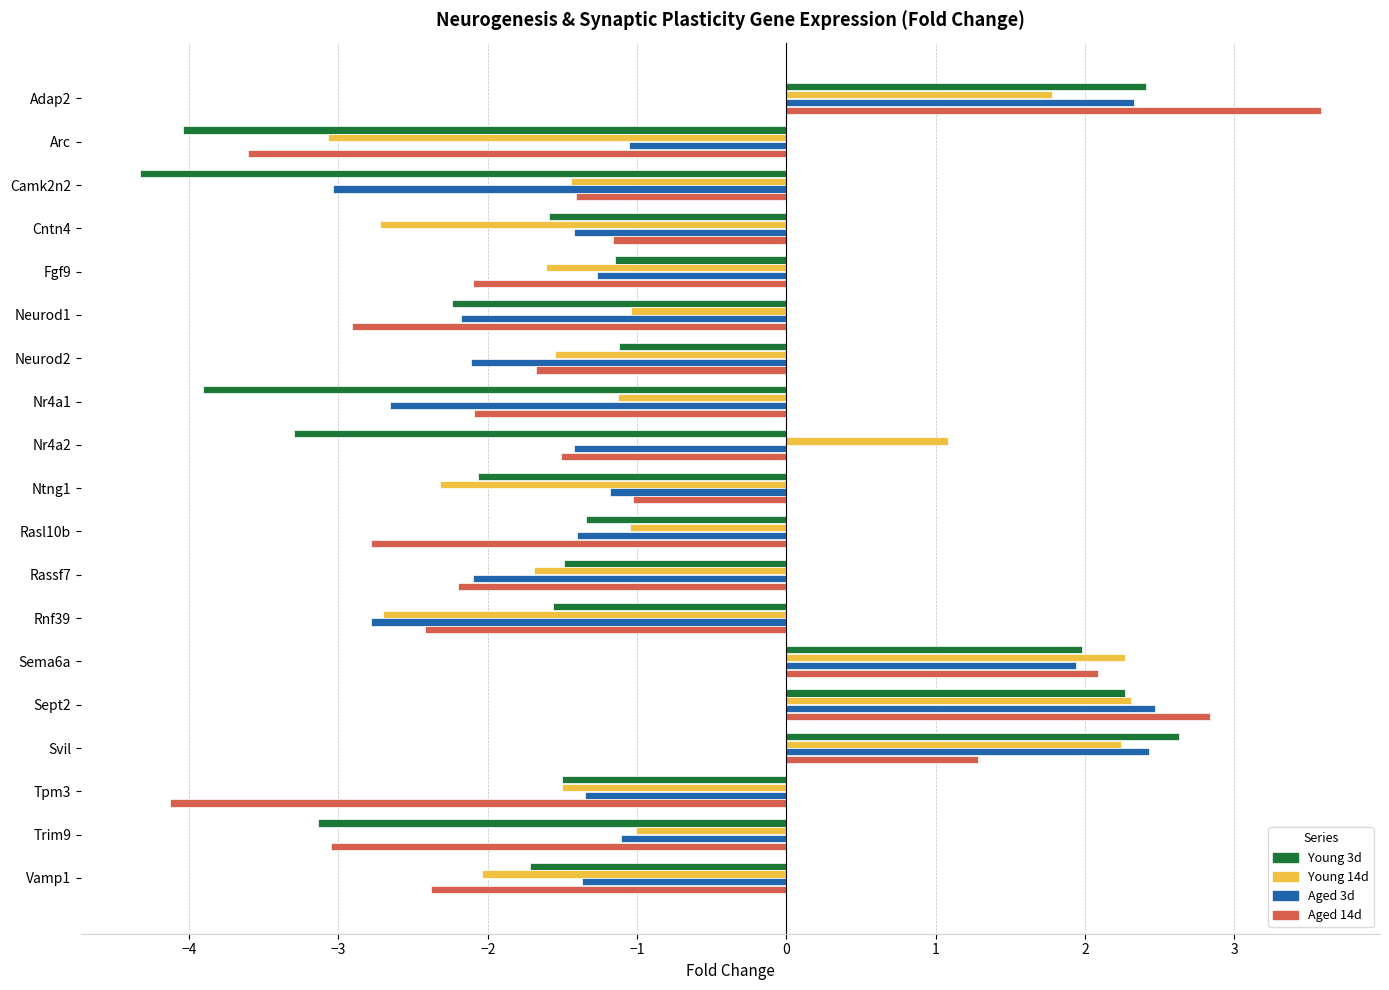

Is the value of Aged 3d at Rasl10b greater than the value of Young 3d at Nr4a2?

Yes